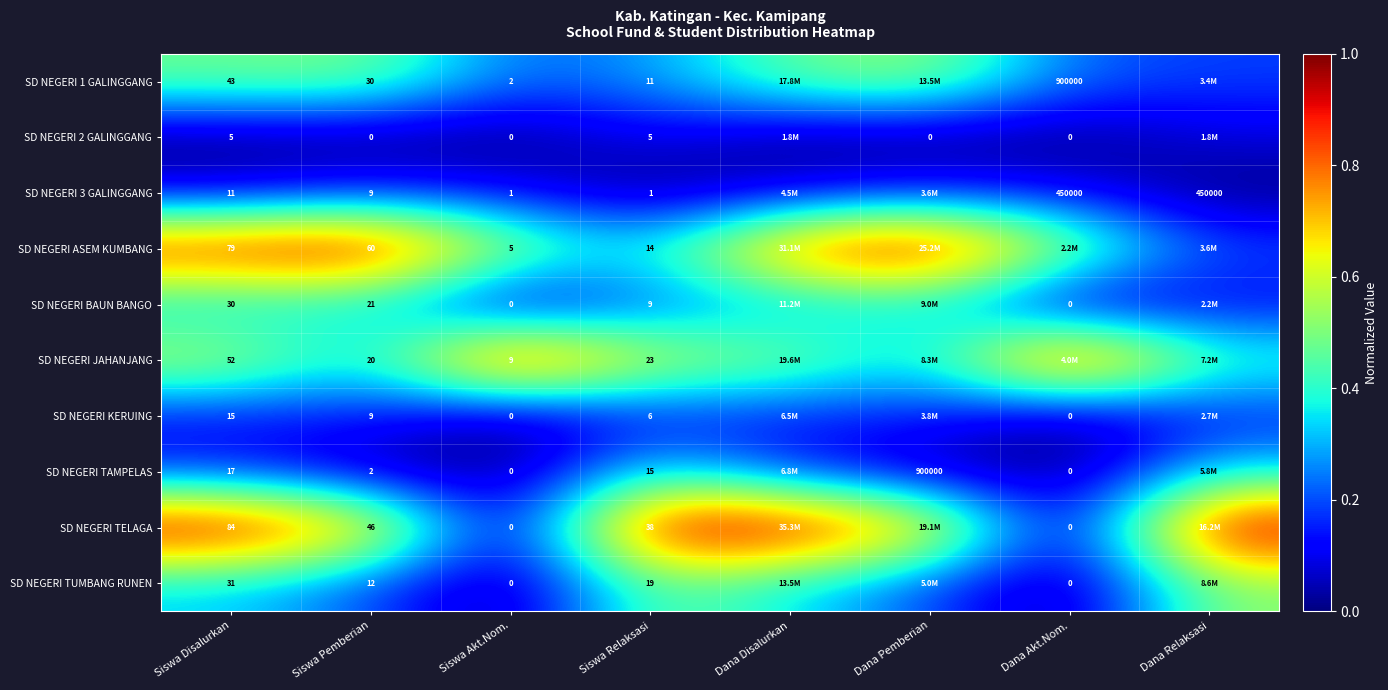

Is the value of SD NEGERI 3 GALINGGANG at Siswa Akt.Nom. greater than the value of SD NEGERI TELAGA at Siswa Akt.Nom.?

Yes